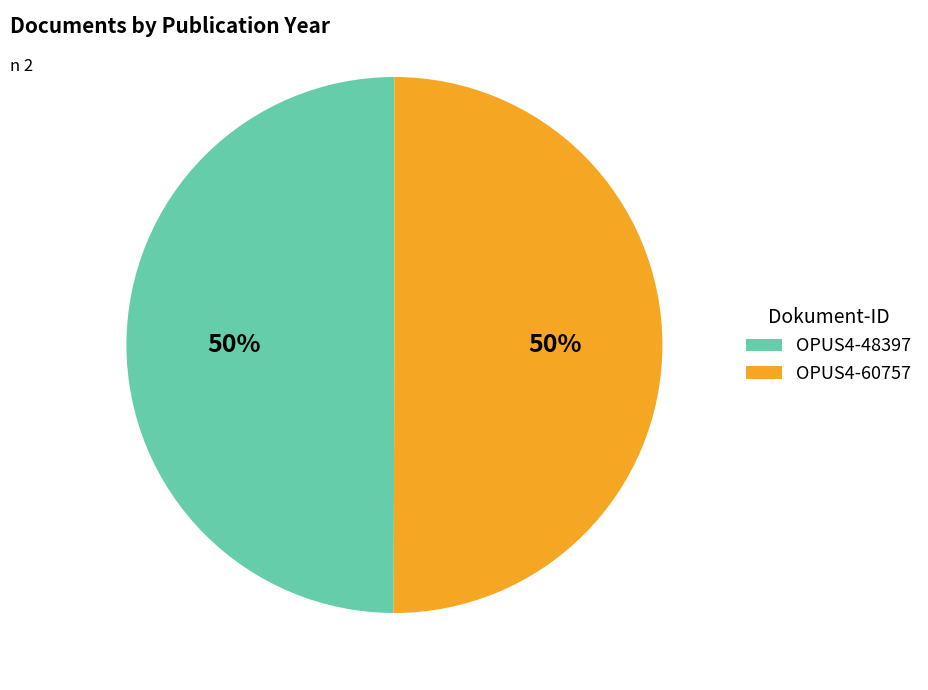

What is the ratio of the value at OPUS4-48397 to the value at OPUS4-60757?

1.0